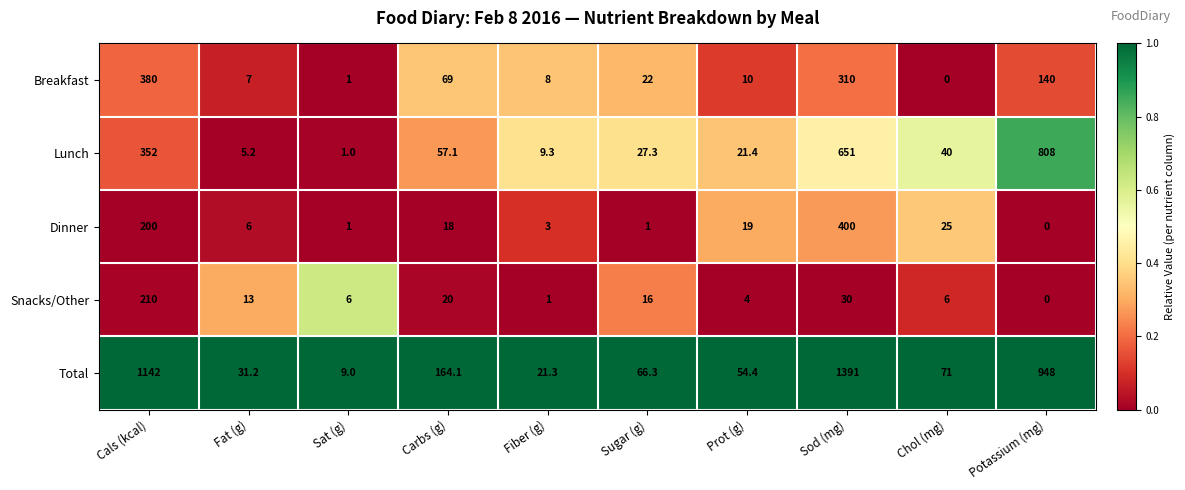

How many distinct data groups are displayed?

5